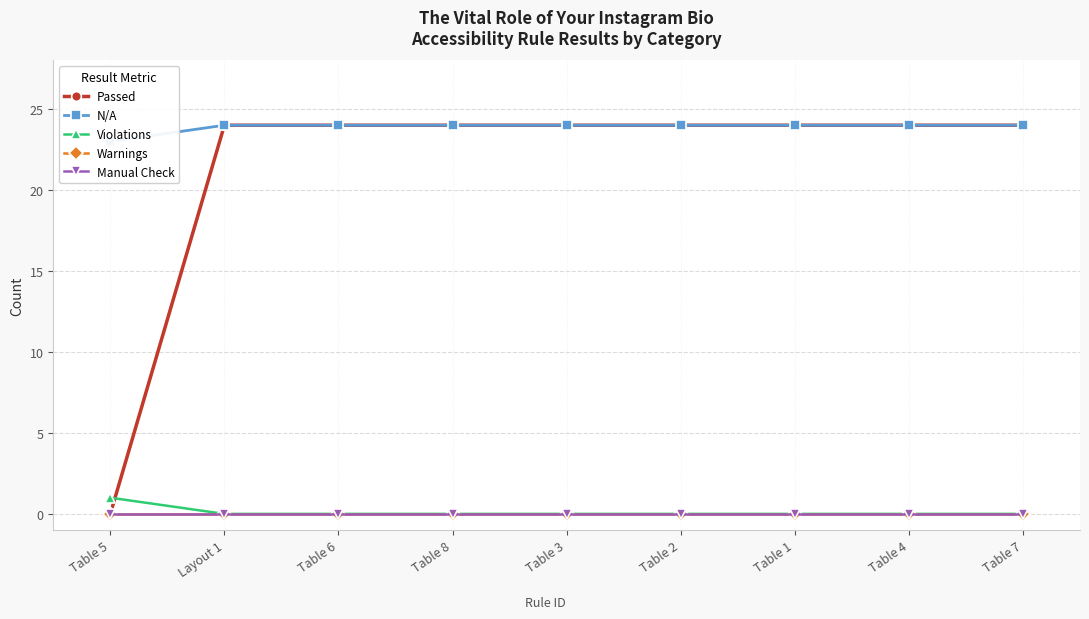

Is it true that Passed equals 24 at Table 7?

True